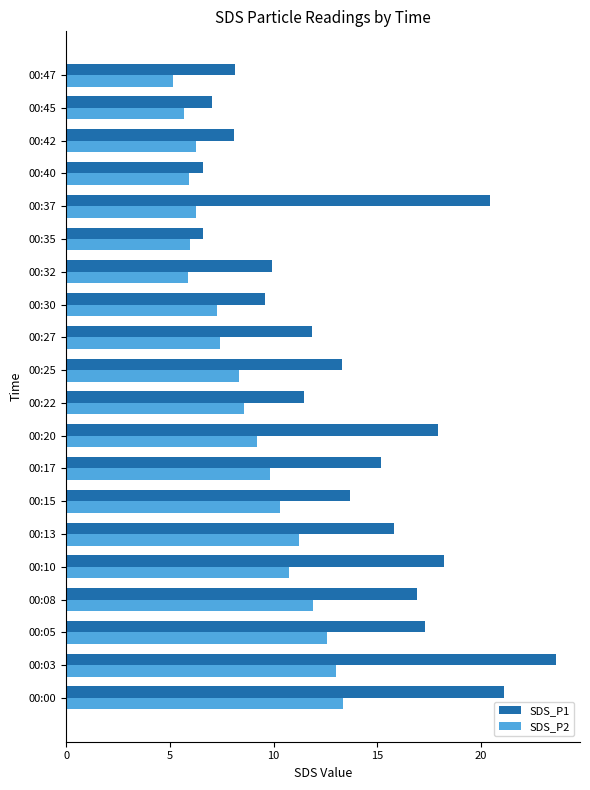

At 00:00, list the series in order from smallest to largest.

SDS_P2, SDS_P1